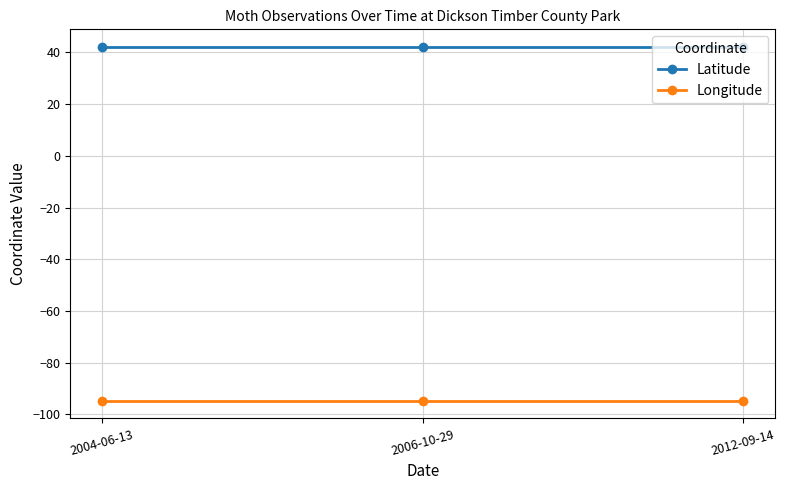

What is the value of the Latitude point at the 2nd from the left?

42.1